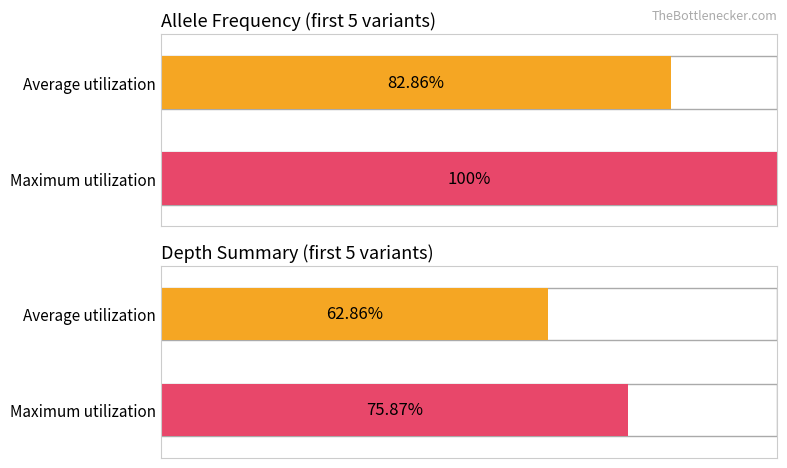

List the series in order of their overall mean, highest first.

Maximum utilization, Average utilization